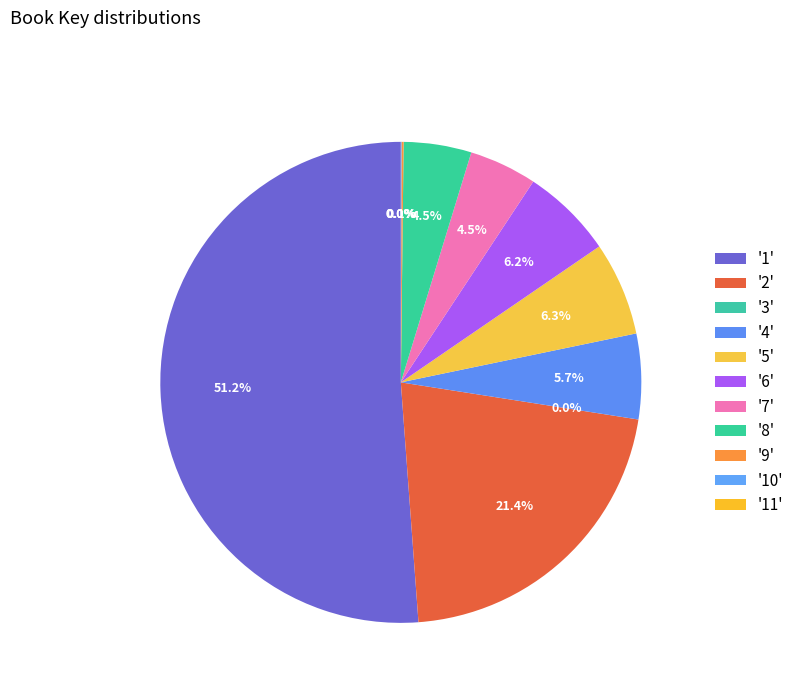

What is the smallest slice in the pie chart?

3